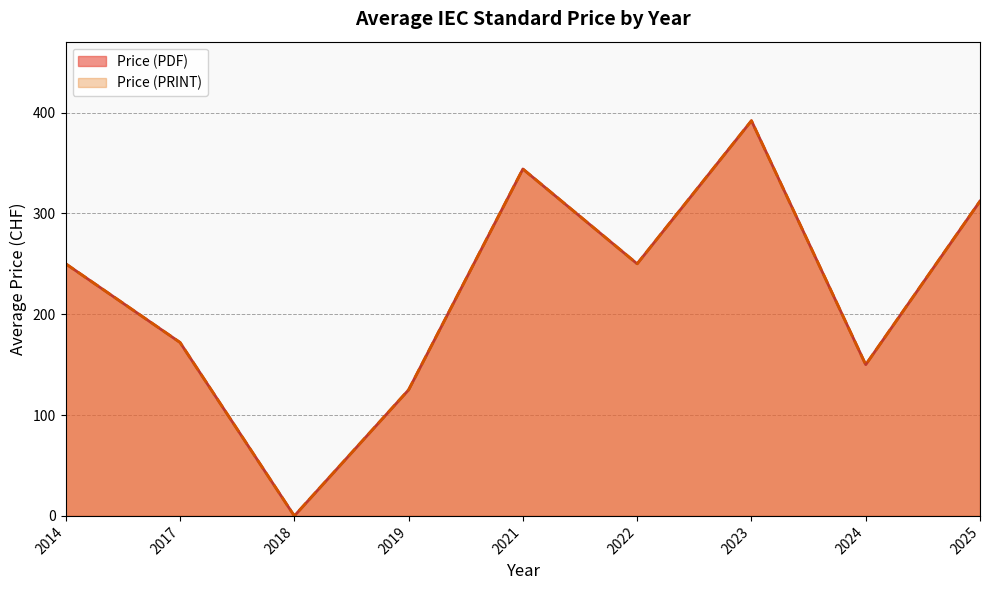

Does the chart have visible grid lines?

Yes